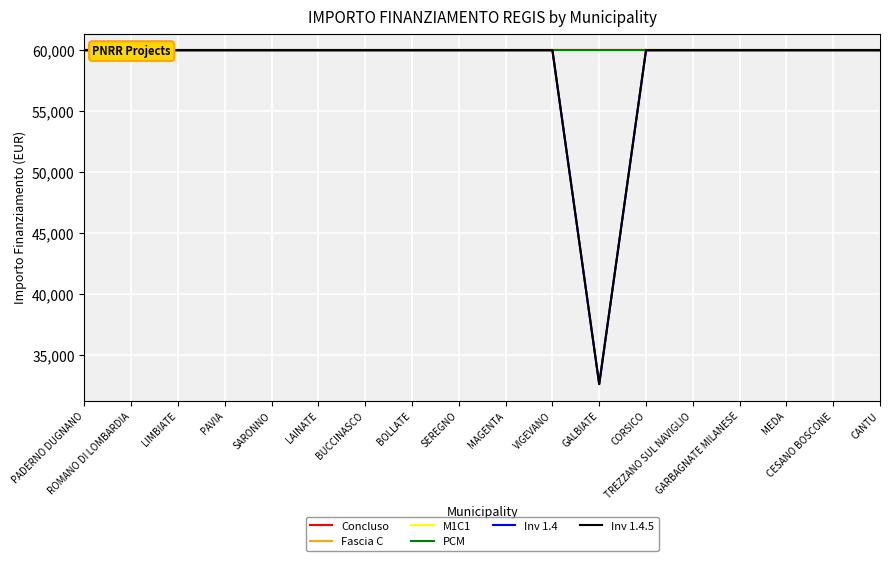

Reading left to right, list all the values displayed in this chart.

Concluso: PADERNO DUGNANO=59966	ROMANO DI LOMBARDIA=59966	LIMBIATE=59966	PAVIA=59966	SARONNO=59966	LAINATE=59966	BUCCINASCO=59966	BOLLATE=59966	SEREGNO=59966	MAGENTA=59966	VIGEVANO=59966	GALBIATE=59966	CORSICO=59966	TREZZANO SUL NAVIGLIO=59966	GARBAGNATE MILANESE=59966	MEDA=59966	CESANO BOSCONE=59966	CANTU=59966
Fascia C: PADERNO DUGNANO=59966	ROMANO DI LOMBARDIA=59966	LIMBIATE=59966	PAVIA=59966	SARONNO=59966	LAINATE=59966	BUCCINASCO=59966	BOLLATE=59966	SEREGNO=59966	MAGENTA=59966	VIGEVANO=59966	GALBIATE=32589	CORSICO=59966	TREZZANO SUL NAVIGLIO=59966	GARBAGNATE MILANESE=59966	MEDA=59966	CESANO BOSCONE=59966	CANTU=59966
M1C1: PADERNO DUGNANO=59966	ROMANO DI LOMBARDIA=59966	LIMBIATE=59966	PAVIA=59966	SARONNO=59966	LAINATE=59966	BUCCINASCO=59966	BOLLATE=59966	SEREGNO=59966	MAGENTA=59966	VIGEVANO=59966	GALBIATE=59966	CORSICO=59966	TREZZANO SUL NAVIGLIO=59966	GARBAGNATE MILANESE=59966	MEDA=59966	CESANO BOSCONE=59966	CANTU=59966
PCM: PADERNO DUGNANO=59966	ROMANO DI LOMBARDIA=59966	LIMBIATE=59966	PAVIA=59966	SARONNO=59966	LAINATE=59966	BUCCINASCO=59966	BOLLATE=59966	SEREGNO=59966	MAGENTA=59966	VIGEVANO=59966	GALBIATE=59966	CORSICO=59966	TREZZANO SUL NAVIGLIO=59966	GARBAGNATE MILANESE=59966	MEDA=59966	CESANO BOSCONE=59966	CANTU=59966
Inv 1.4: PADERNO DUGNANO=59966	ROMANO DI LOMBARDIA=59966	LIMBIATE=59966	PAVIA=59966	SARONNO=59966	LAINATE=59966	BUCCINASCO=59966	BOLLATE=59966	SEREGNO=59966	MAGENTA=59966	VIGEVANO=59966	GALBIATE=32589	CORSICO=59966	TREZZANO SUL NAVIGLIO=59966	GARBAGNATE MILANESE=59966	MEDA=59966	CESANO BOSCONE=59966	CANTU=59966
Inv 1.4.5: PADERNO DUGNANO=59966	ROMANO DI LOMBARDIA=59966	LIMBIATE=59966	PAVIA=59966	SARONNO=59966	LAINATE=59966	BUCCINASCO=59966	BOLLATE=59966	SEREGNO=59966	MAGENTA=59966	VIGEVANO=59966	GALBIATE=32589	CORSICO=59966	TREZZANO SUL NAVIGLIO=59966	GARBAGNATE MILANESE=59966	MEDA=59966	CESANO BOSCONE=59966	CANTU=59966